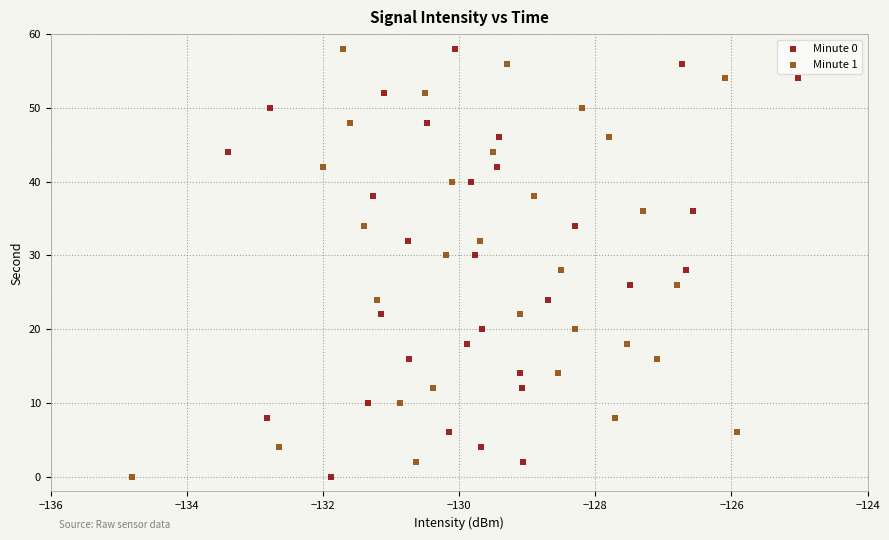

What are all the series names shown in the legend?

Minute 0, Minute 1